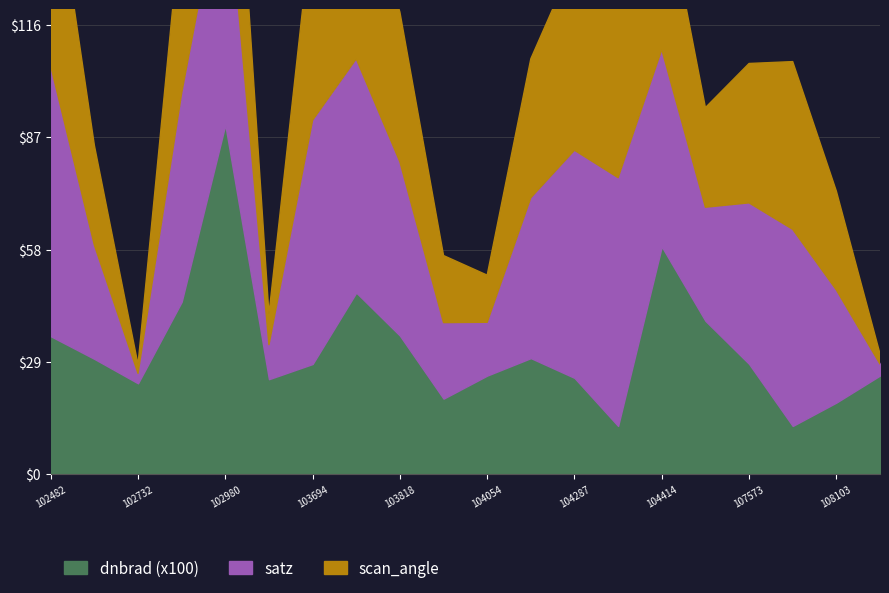

Reading left to right, what are all the values shown in this chart?

dnbrad: 102482=0.4	539=0.3	102732=0.2	102972=0.4	102980=0.9	103338=0.2	103694=0.3	103702=0.5	103818=0.4	103936=0.2	104054=0.3	104170=0.3	104287=0.2	104295=0.1	104414=0.6	104530=0.4	107573=0.3	107933=0.1	108103=0.2	108281=0.3
satz: 102482=69.7	539=29.4	102732=2.6	102972=53.9	102980=67.4	103338=8.9	103694=62.9	103702=60.3	103818=44.8	103936=19.6	104054=13.8	104170=41.4	104287=58.8	104295=64.1	104414=50.9	104530=29.3	107573=41.5	107933=50.7	108103=29.1	108281=3.0
scan_angle: 102482=56.2	539=25.7	102732=2.3	102972=45.7	102980=54.8	103338=7.9	103694=52.0	103702=50.3	103818=38.6	103936=17.3	104054=12.2	104170=35.8	104287=49.2	104295=52.8	104414=43.4	104530=25.7	107573=36.0	107933=43.3	108103=25.5	108281=2.6